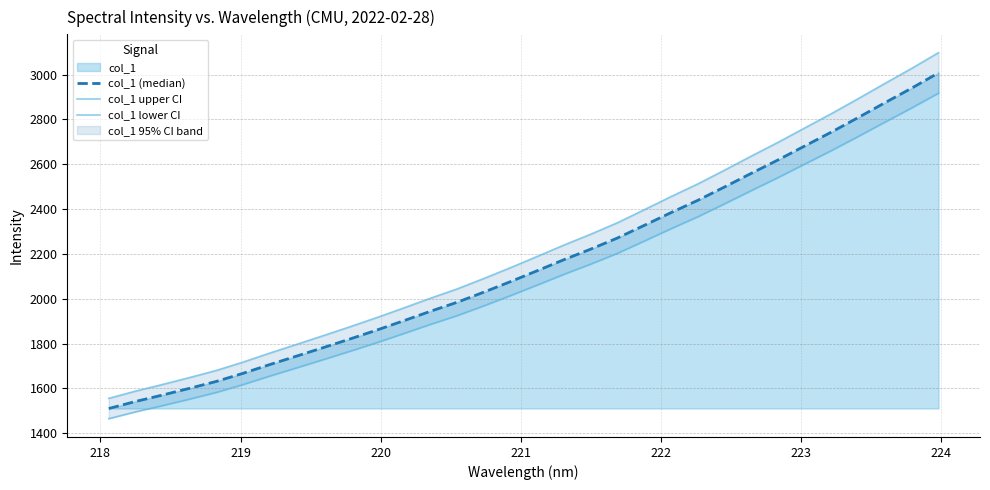

What is the difference between the maximum and minimum values in the col_1 (median) series?

1497.3